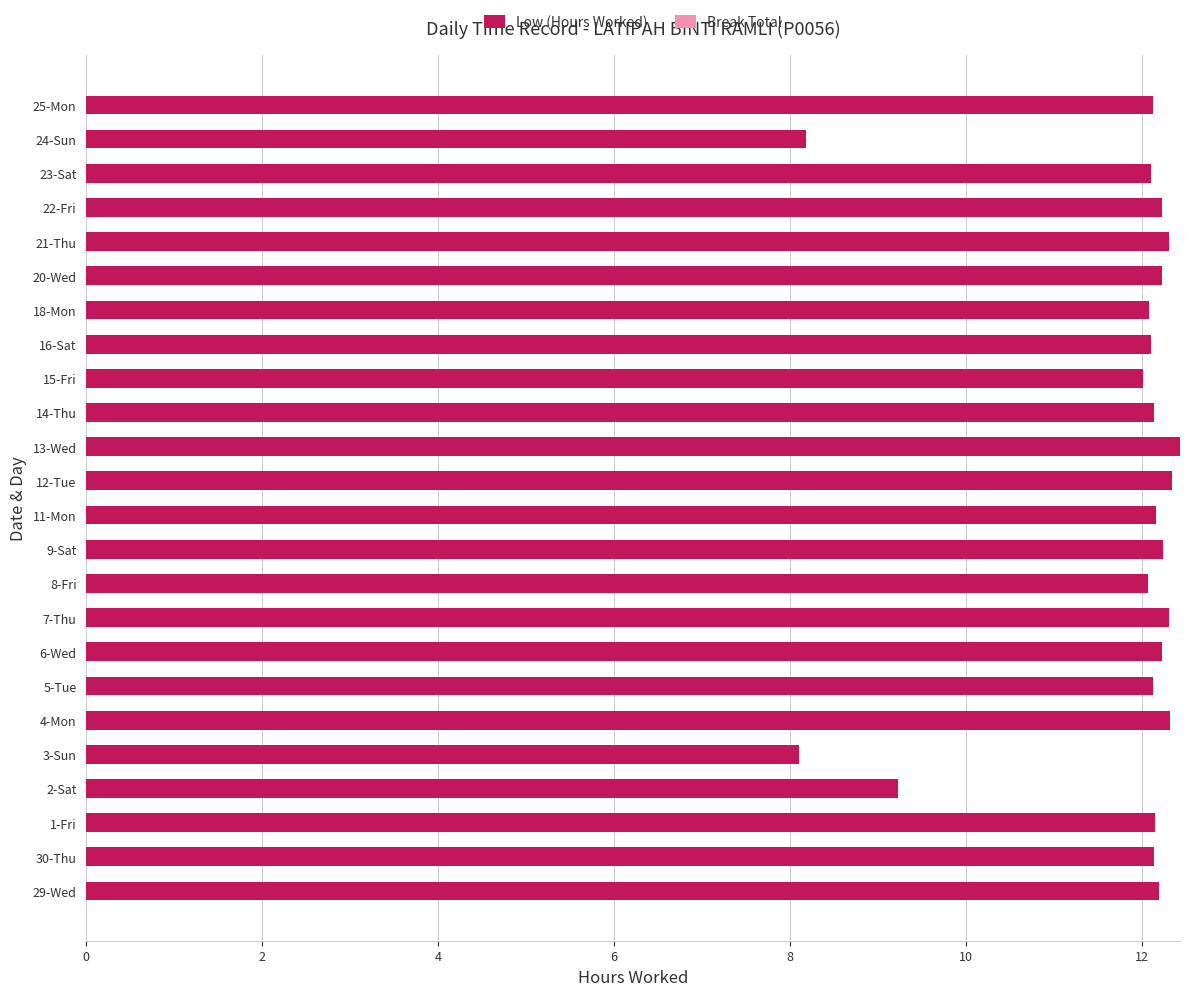

What is the difference between the second highest and minimum values?

4.2